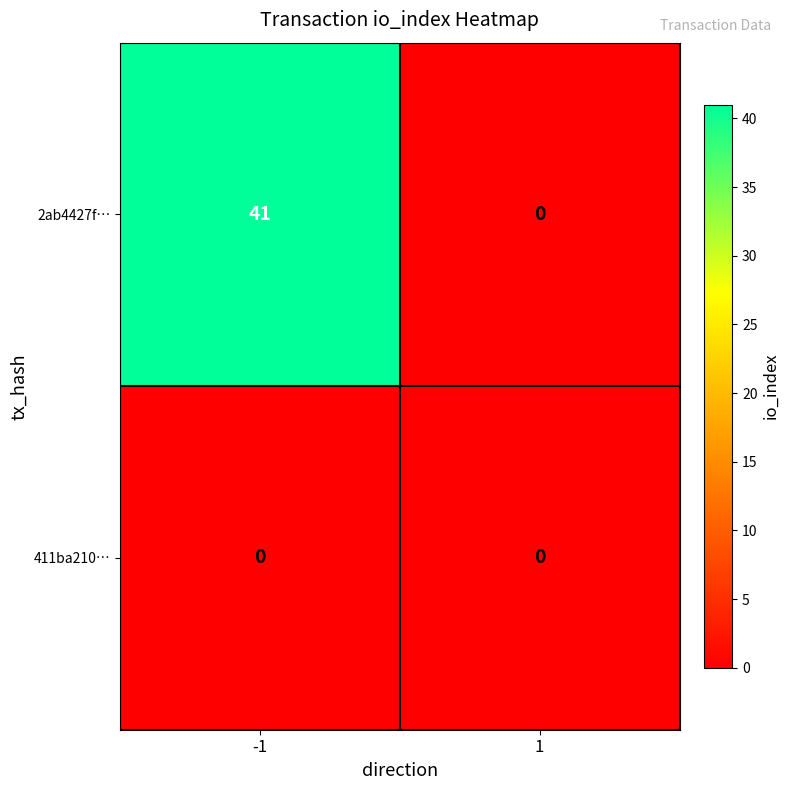

Count the number of data series in this chart.

2